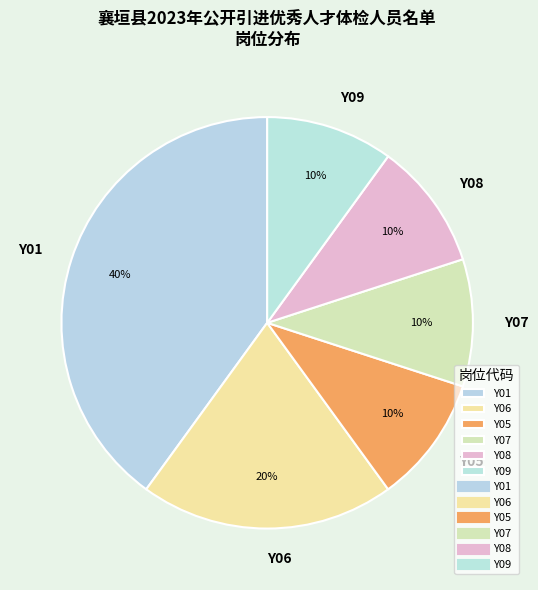

Is it true that Y06 is 20% of the pie?

True